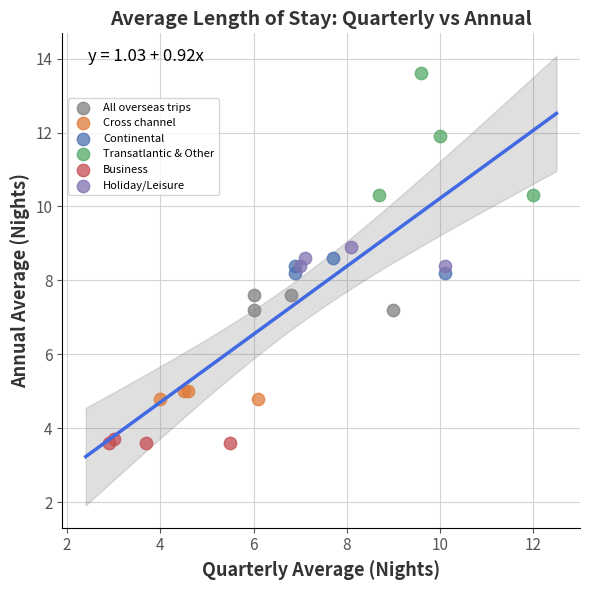

Which series contains the lowest Y value?

Business